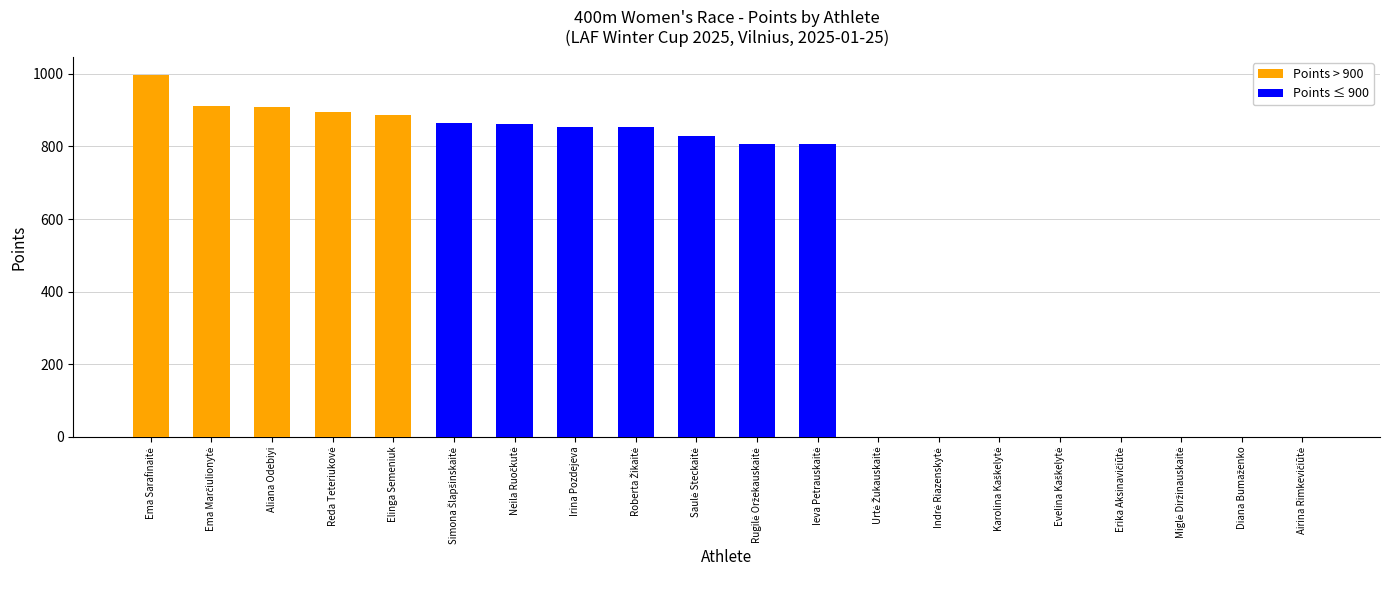

The Points ≤ 900 series shows 0 at Elinga Semeniuk. True or false?

True